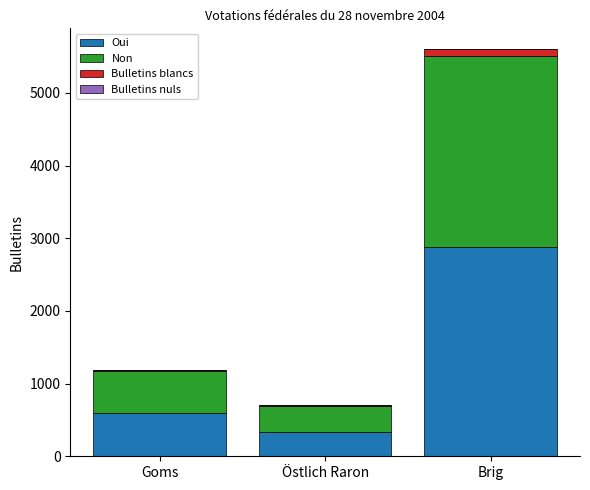

What is the highest value of the Oui series?

2880